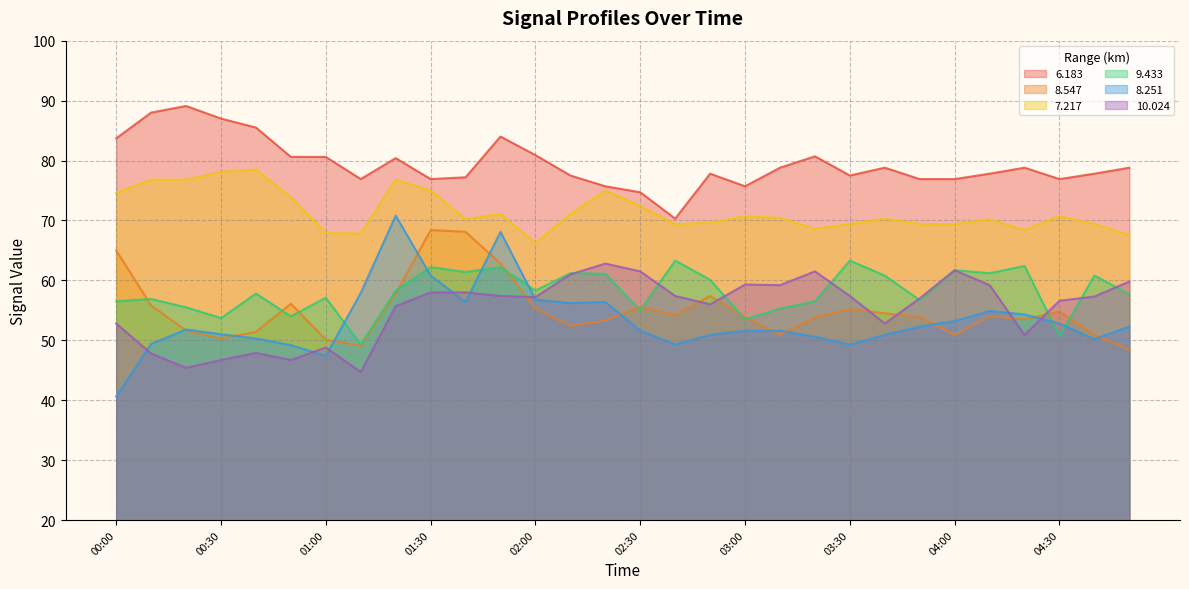

Is it true that 8.547 equals 30.1 at 03:20?

False